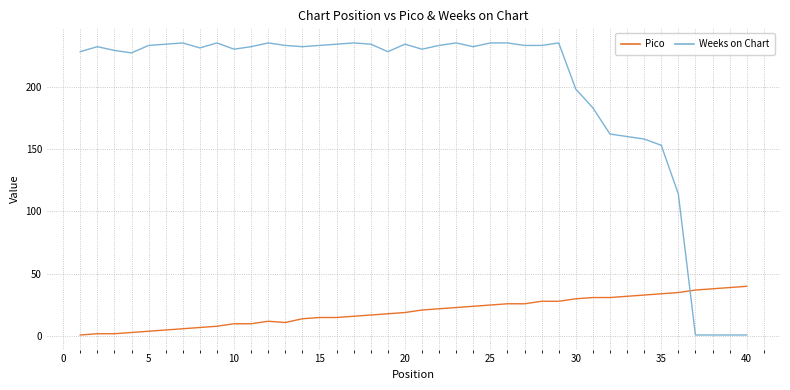

True or false: Weeks on Chart and Pico cross at least once.

True